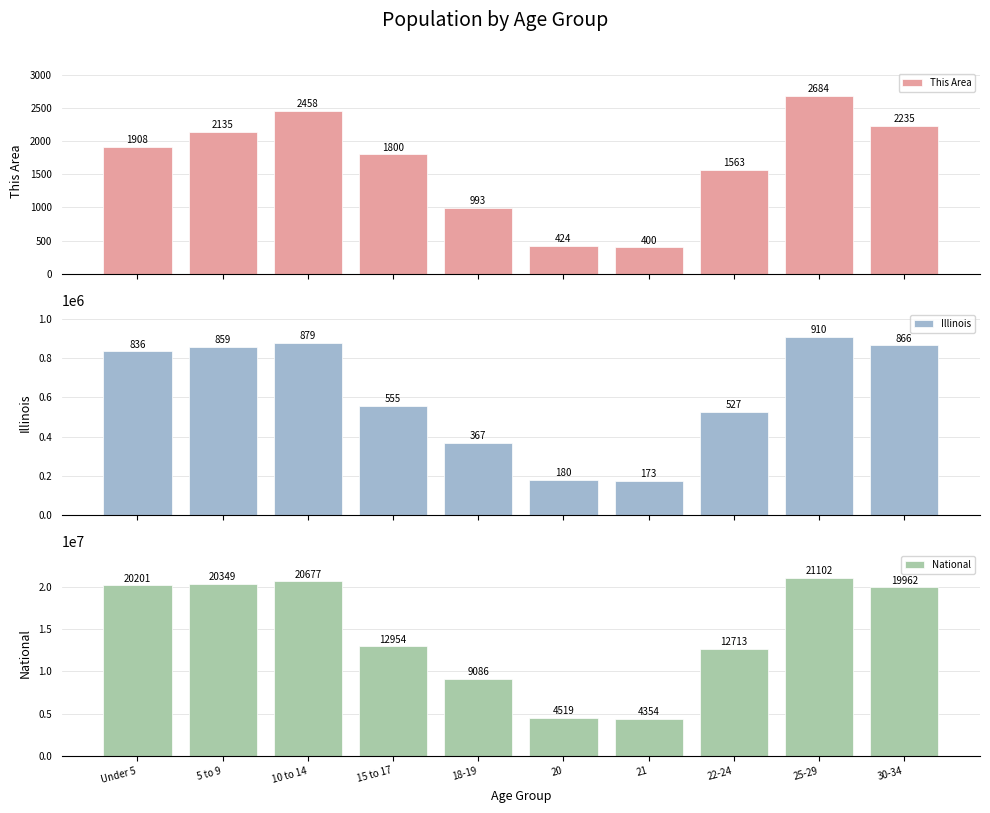

Is it true that National equals 20201362 at Under 5?

True